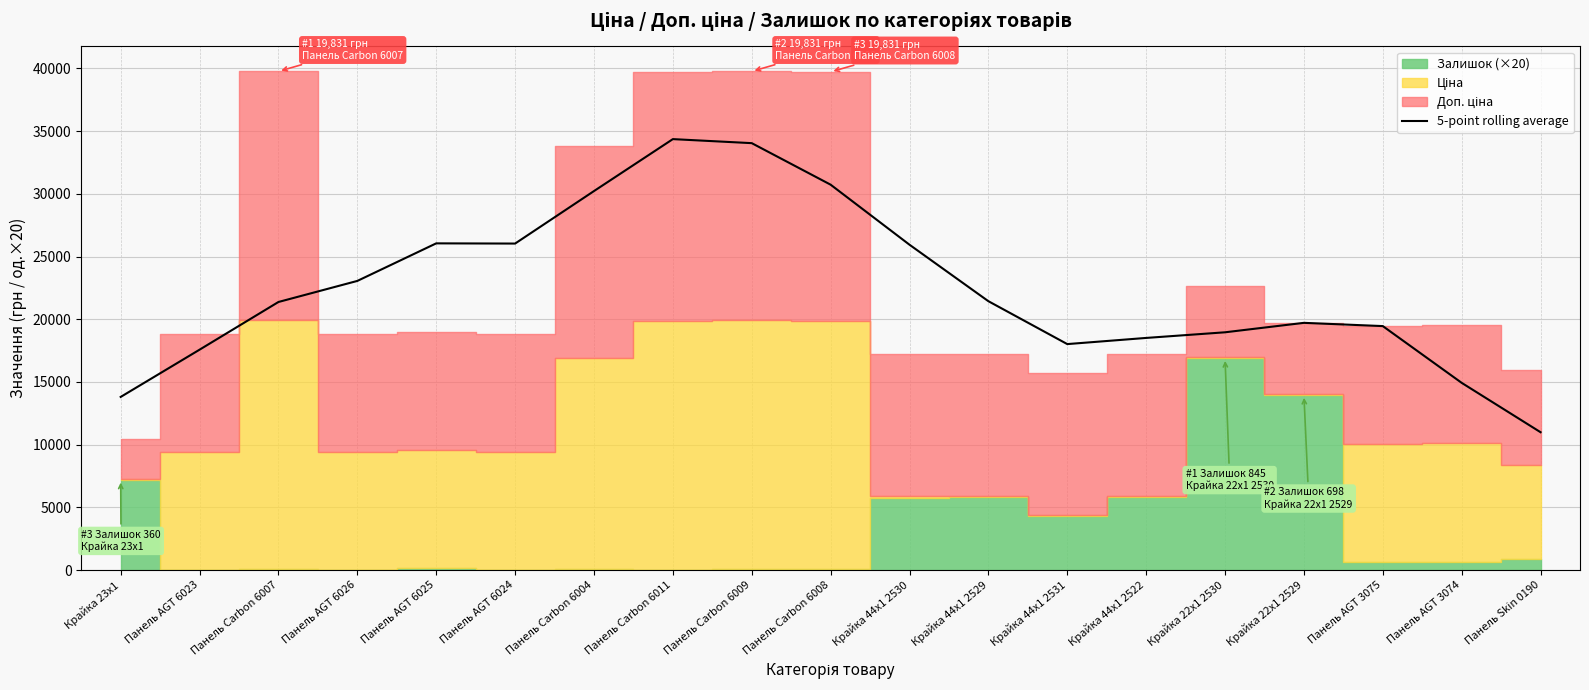

What is the smallest value displayed?

10991.9